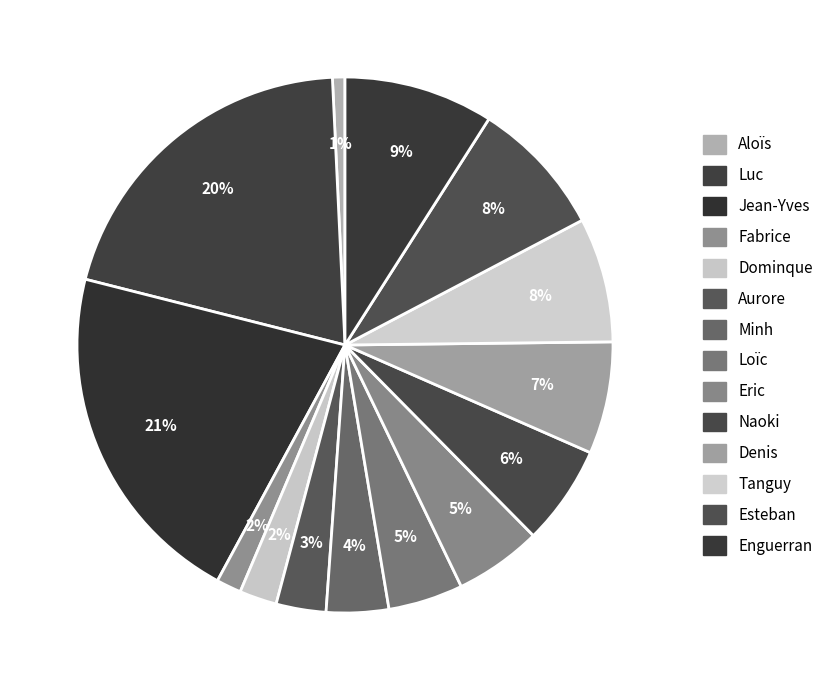

How many slices are in this pie chart?

14